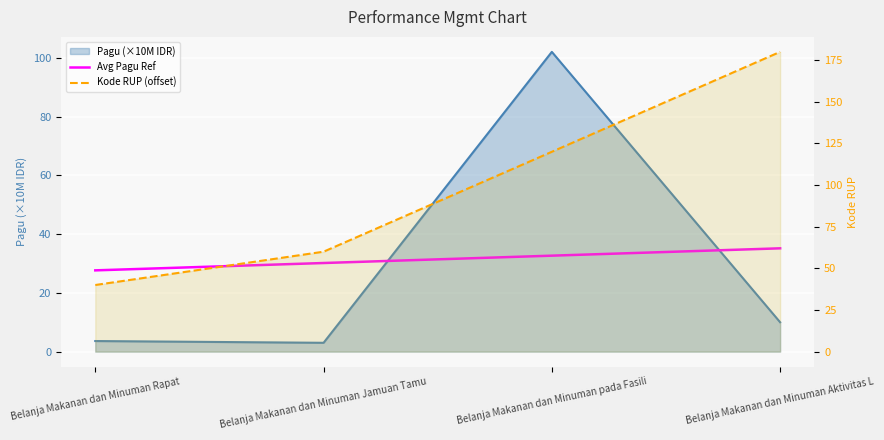

List the series in order of their peak value, lowest first.

Avg Pagu Ref, Pagu (×10M IDR), Kode RUP (offset)